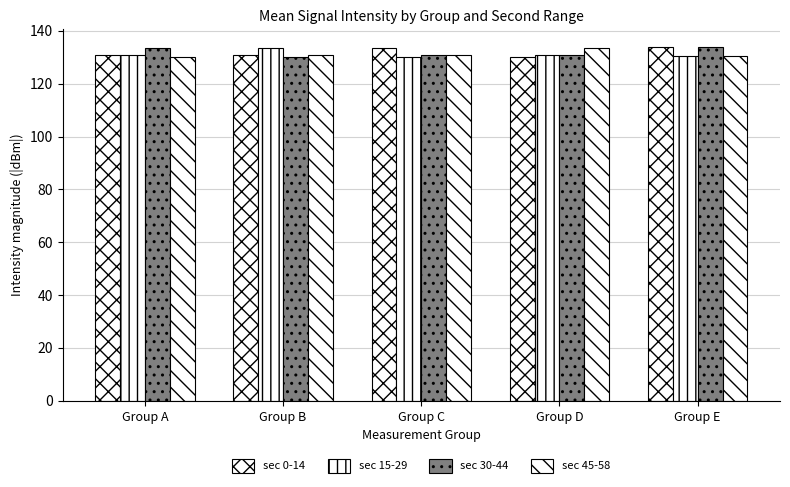

Which has a higher value, Group D or Group E?

Group E